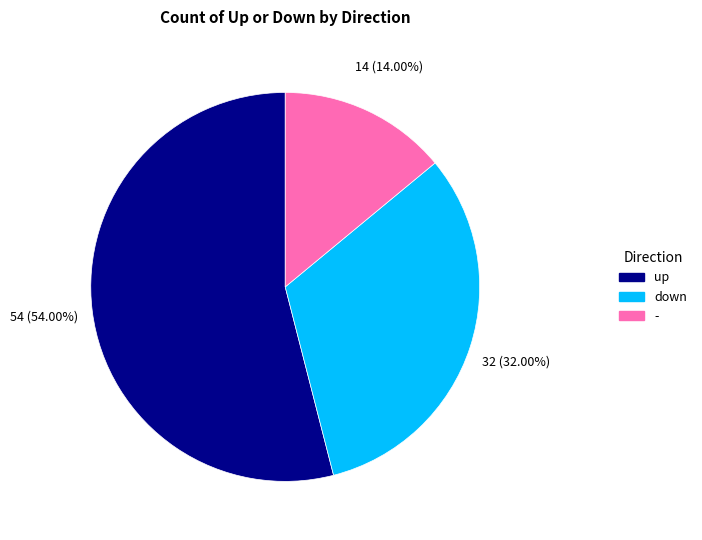

Which category has the biggest portion of the pie?

up